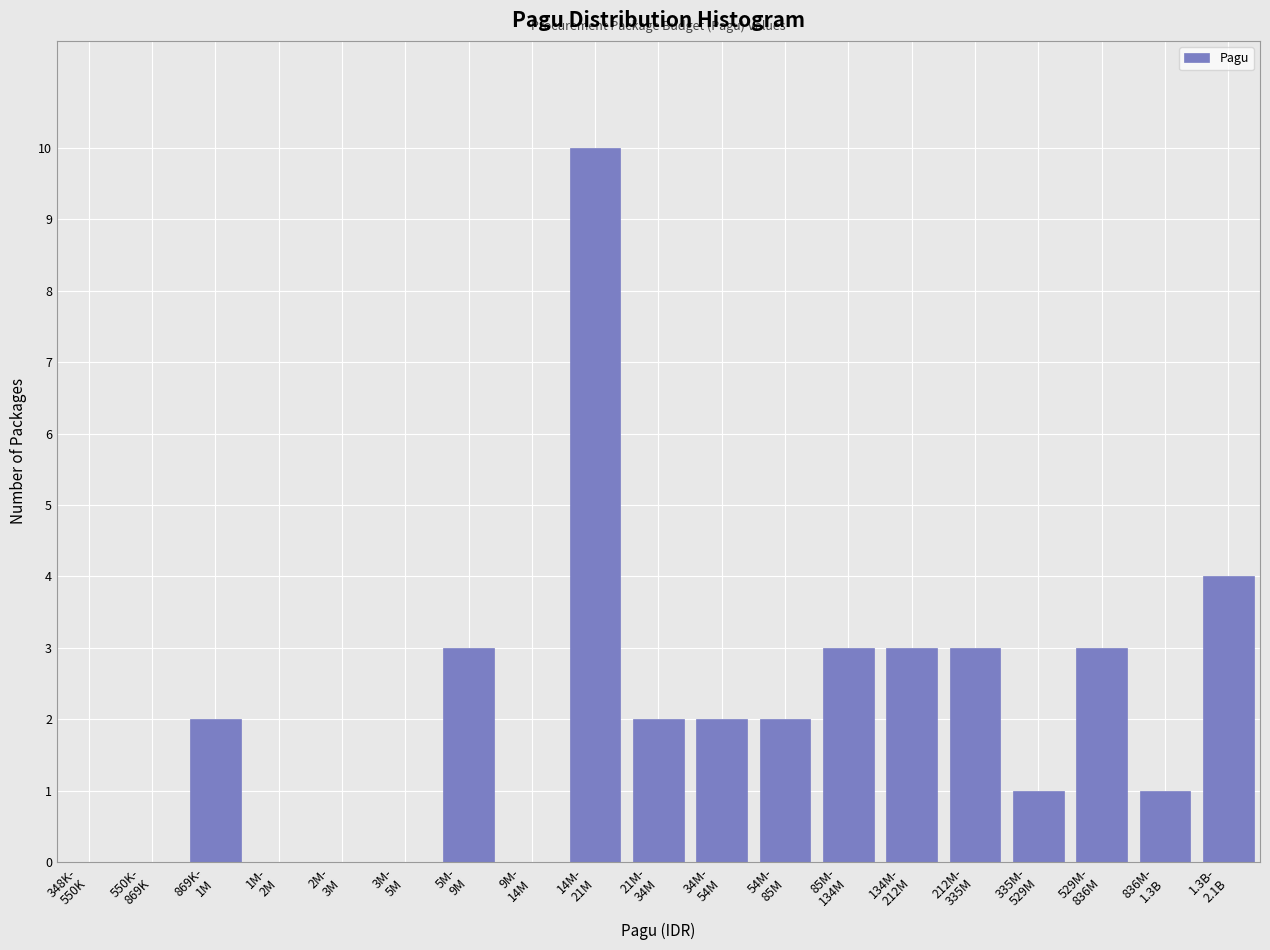

What is the maximum value shown in the chart?

10